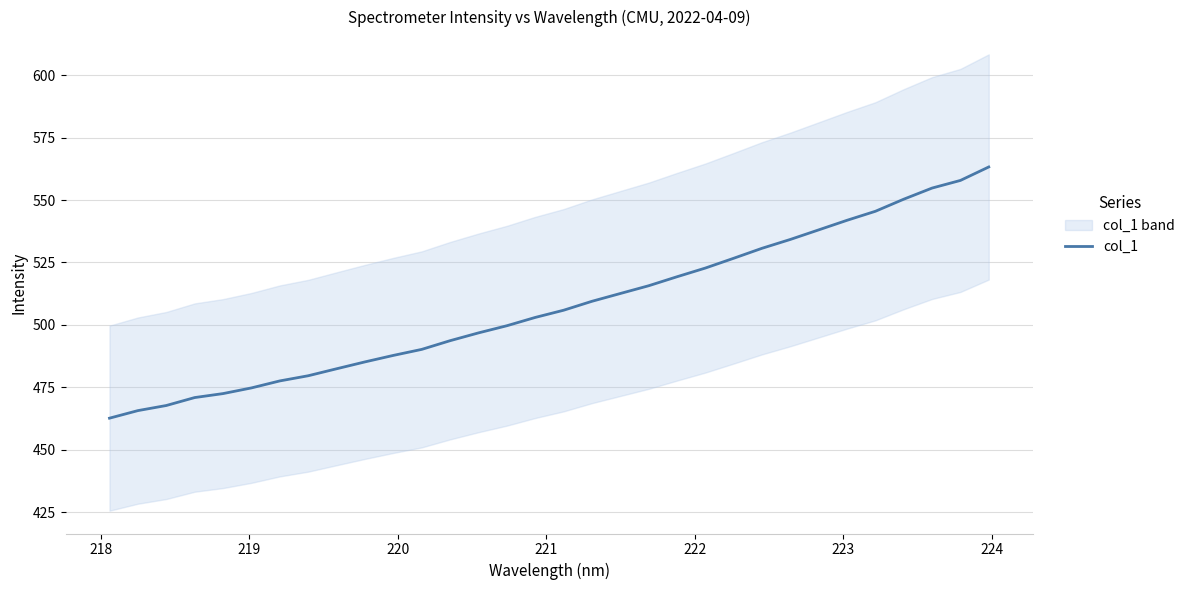

What is the value of the 19th point from the left?

512.6